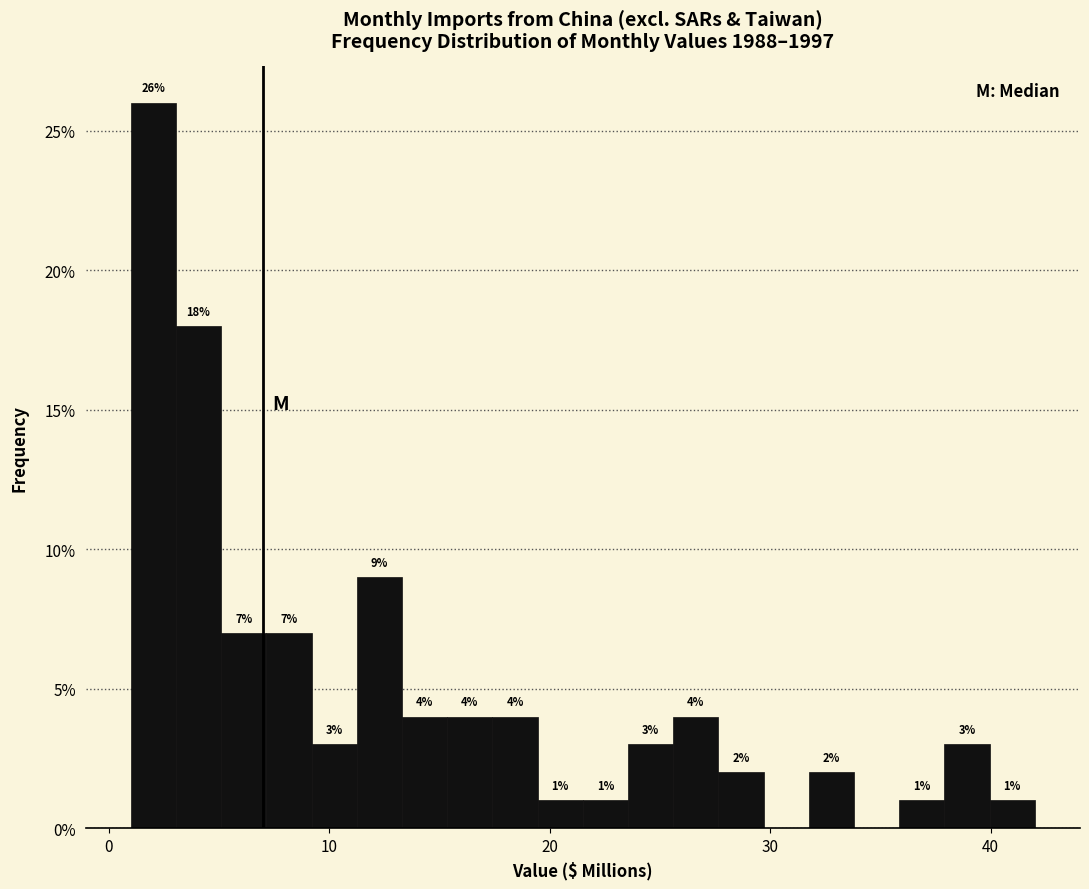

Around what value on the x-axis is the tallest bar? Give the approximate position of its centre, as read against the axis.

2